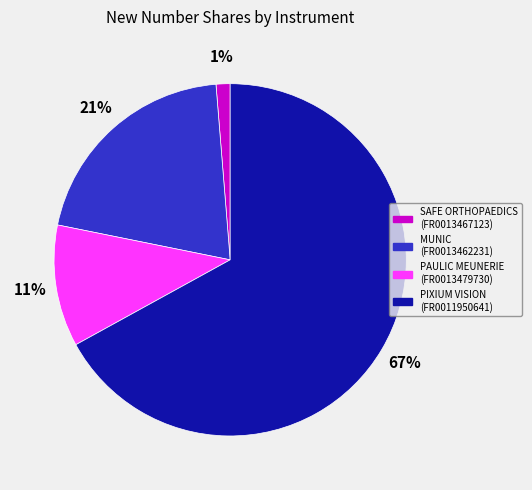

Does any single category account for the majority?

Yes